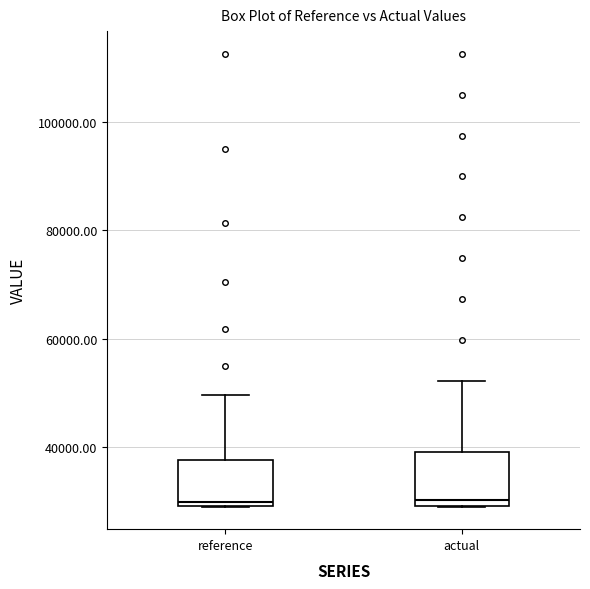

Reading left to right, read every box against the y-axis: the position of its median line, the range the box covers, and the ends of its whiskers. The values are not printed on the chart, so give them approximately, as read against the axis.

reference: median 30000 (just above the box's lower edge), box 30000 to 38000, whiskers 28000 to 50000
actual: median 30000 (just above the box's lower edge), box 30000 to 38000, whiskers 28000 to 52000